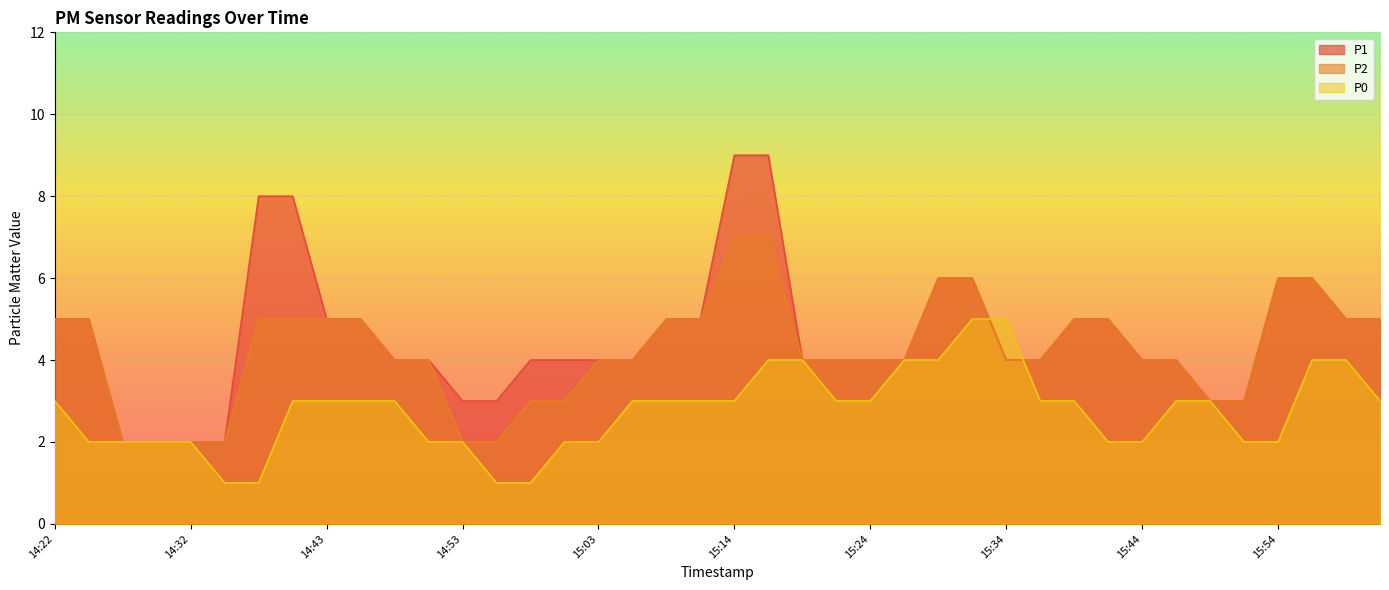

True or false: P1 and P2 cross at least once.

False